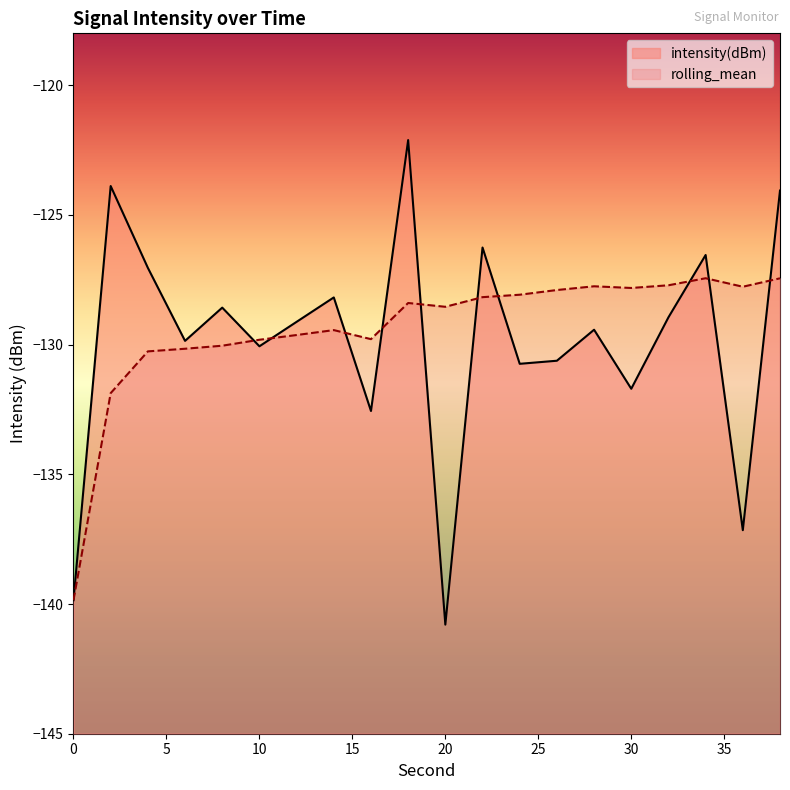

Where is intensity(dBm) nearest to the value -131?

24